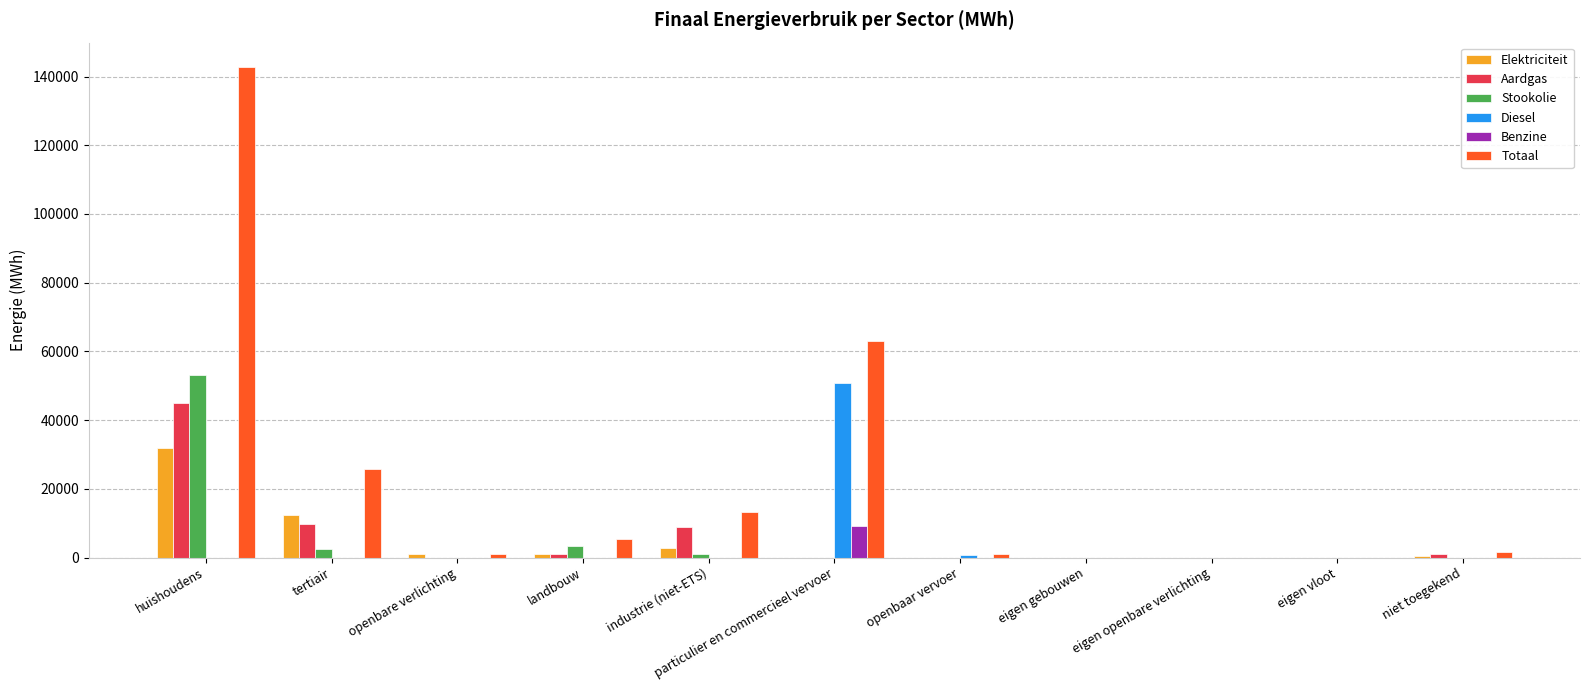

How many distinct data groups are displayed?

6